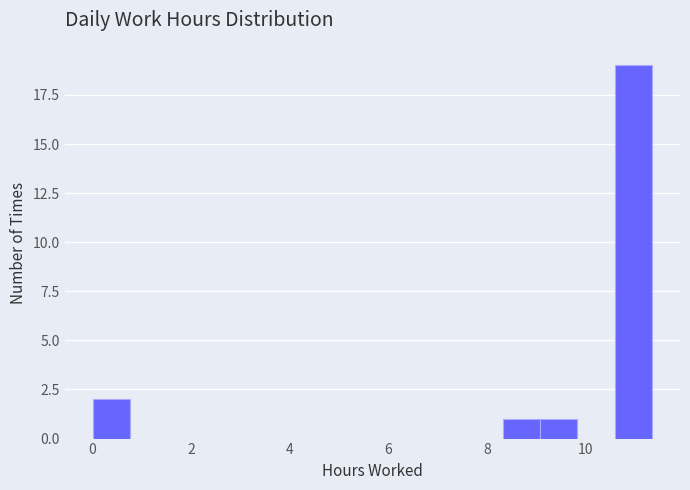

Around what value on the x-axis is the tallest bar? Give the approximate position of its centre, as read against the axis.

11.0